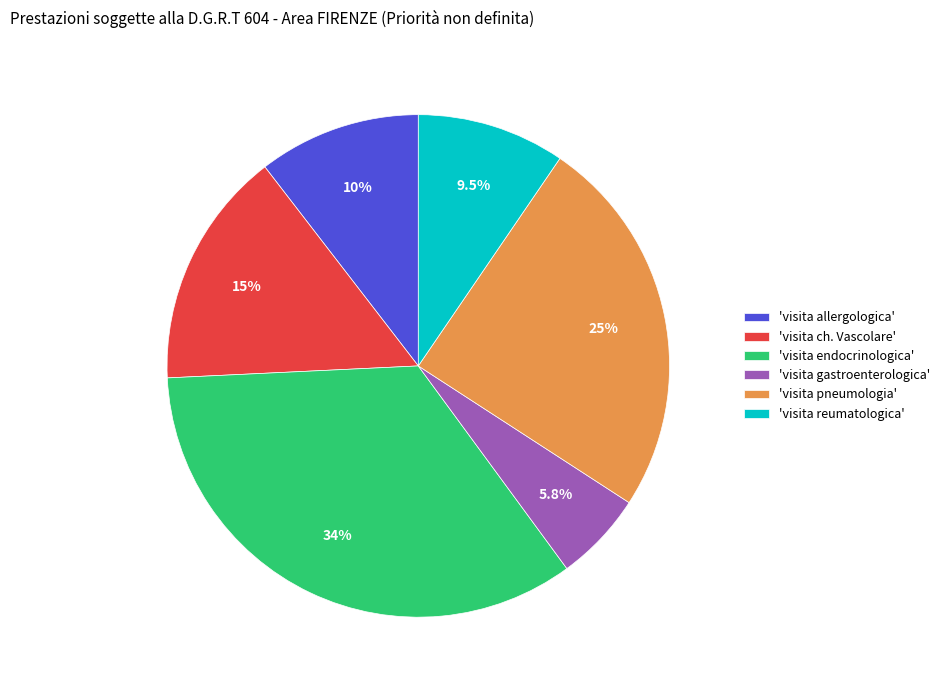

Is 'visita ch. Vascolare' the majority of the pie?

No